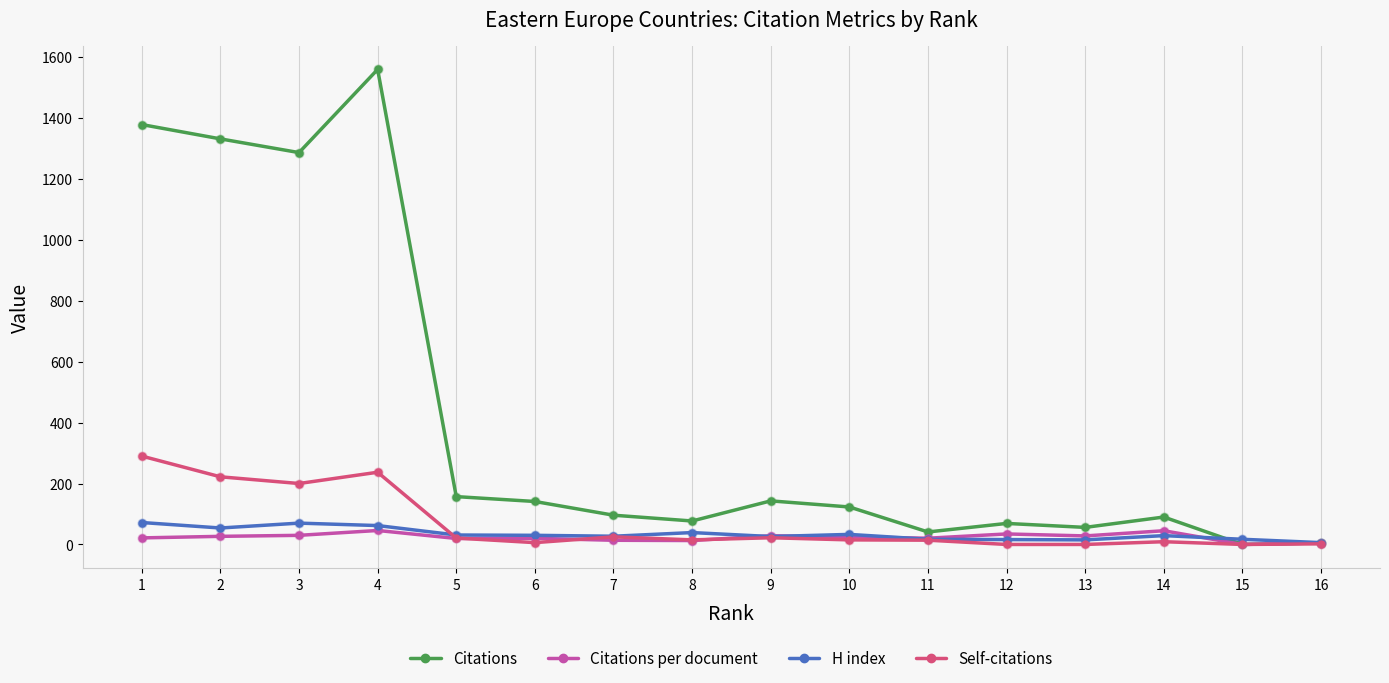

At how many categories does at least one series exceed 307?

4